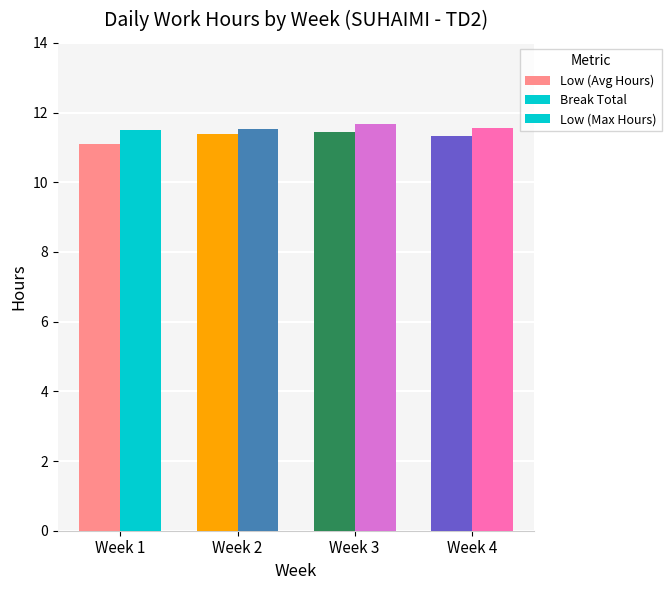

Is it true that Low (Max Hours) equals 11.5 at Week 1?

True